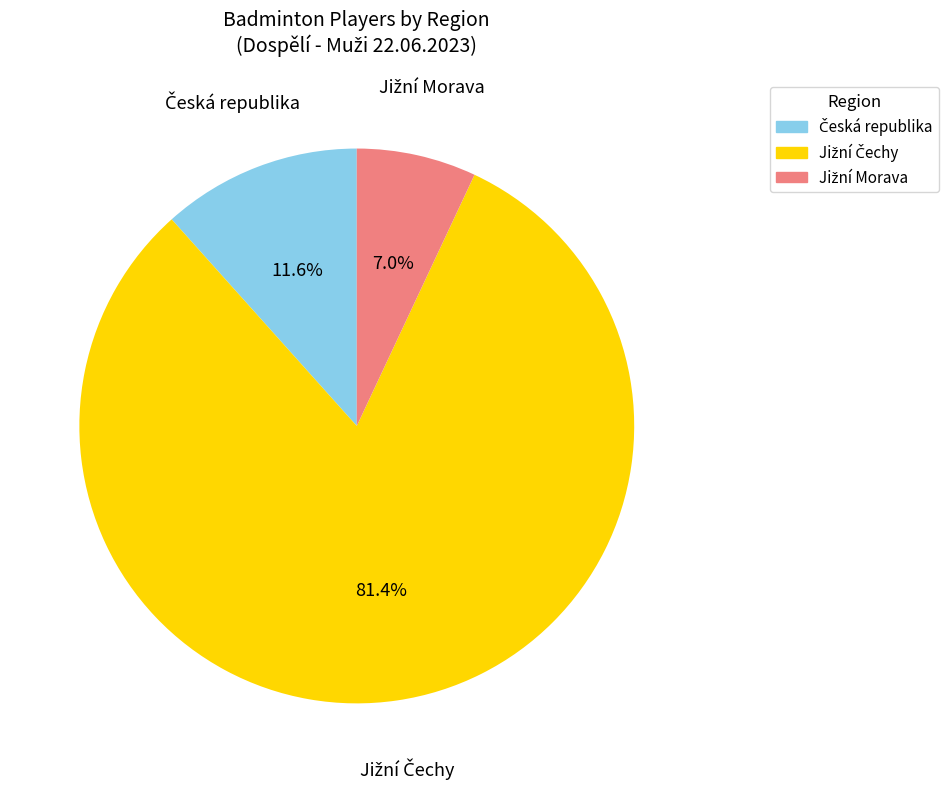

Does any single category account for the majority?

Yes